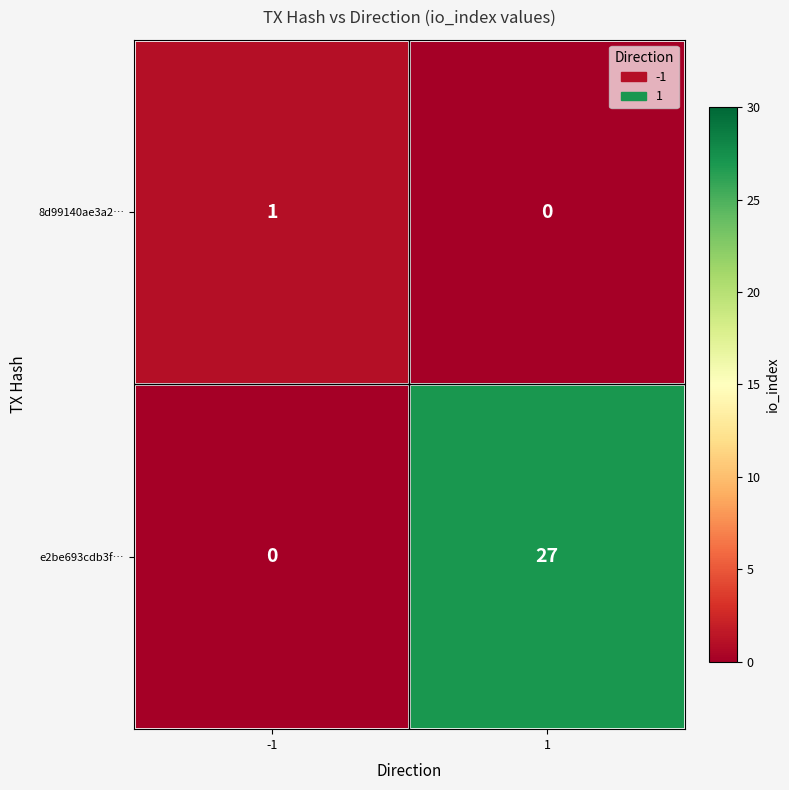

Which label corresponds to the largest value in the chart?

1